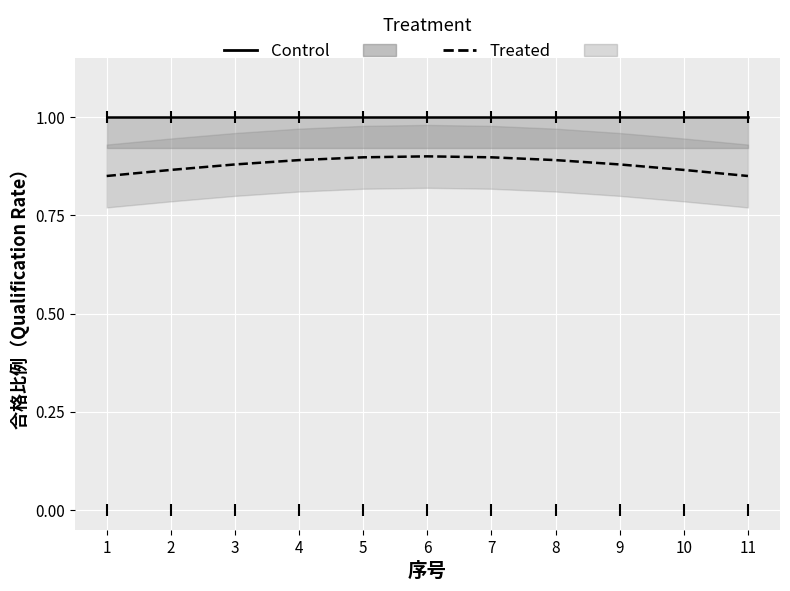

What is the sum of all Control values?

11.0